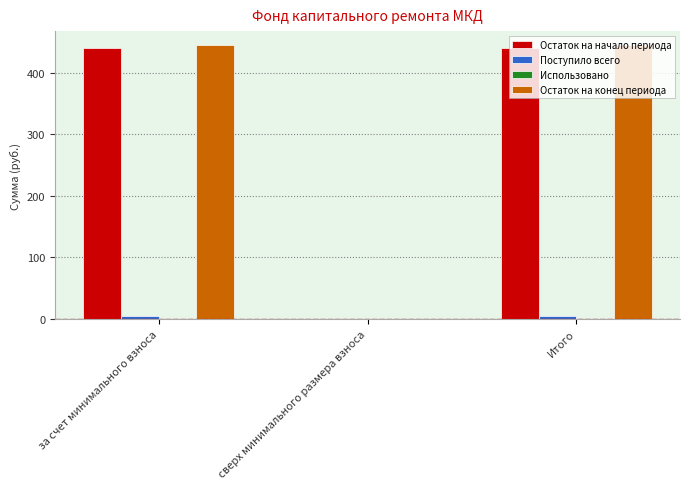

How many values in Остаток на начало периода are above zero?

2